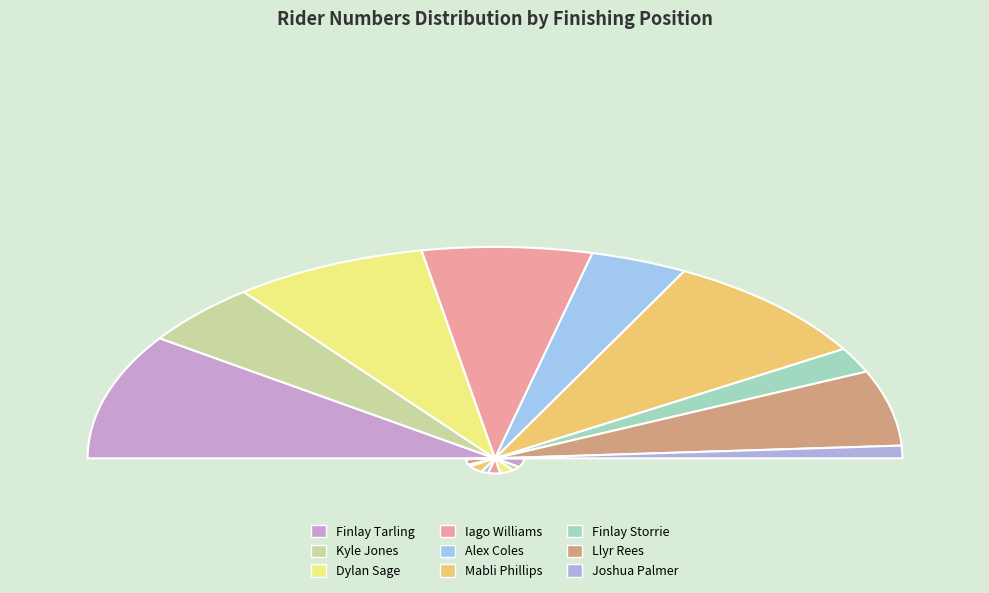

Between Finlay Storrie and Alex Coles, which is larger?

Alex Coles